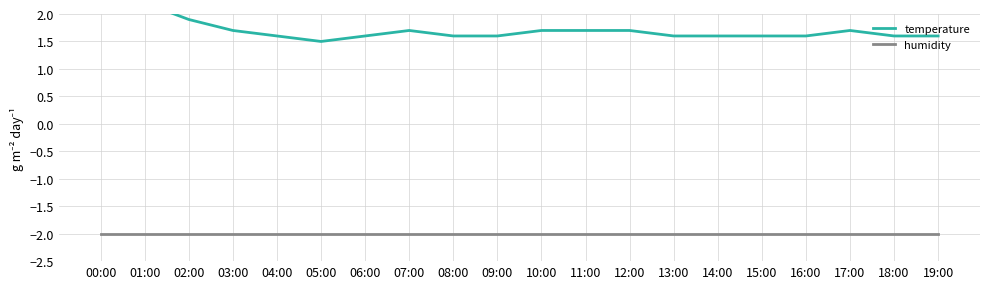

Is the value of temperature at 19:00 greater than the value of humidity at 12:00?

Yes